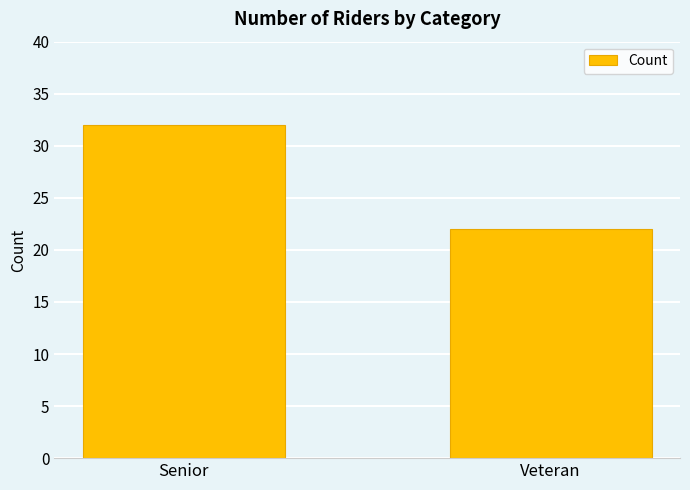

What is the approximate value at Senior, to the nearest 5?

30